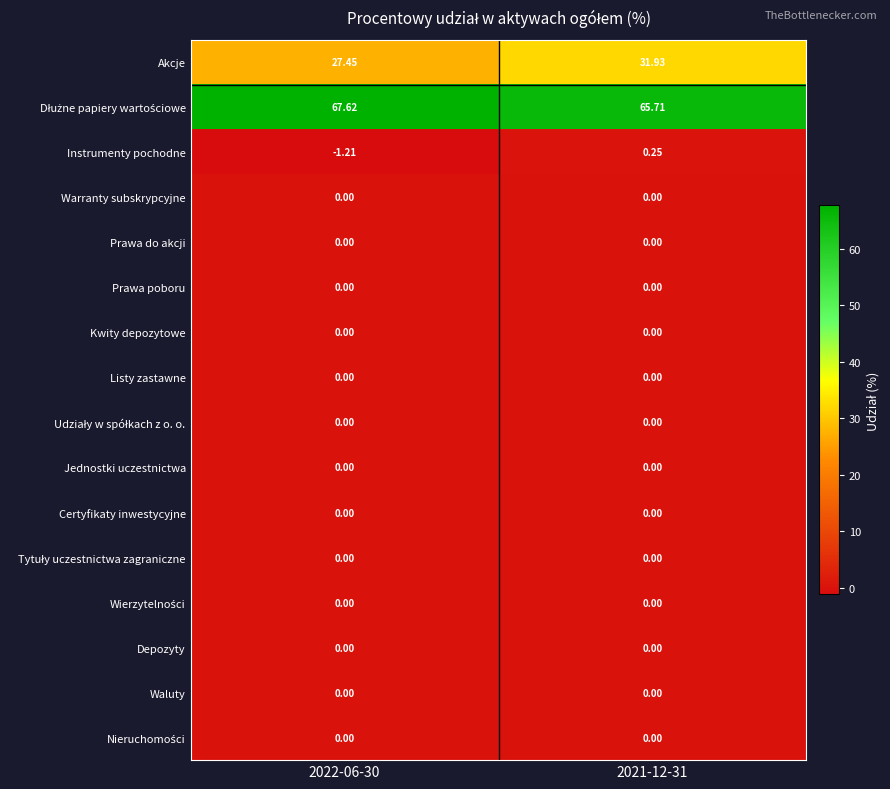

Which series changed the most between 2022-06-30 and 2021-12-31?

Akcje